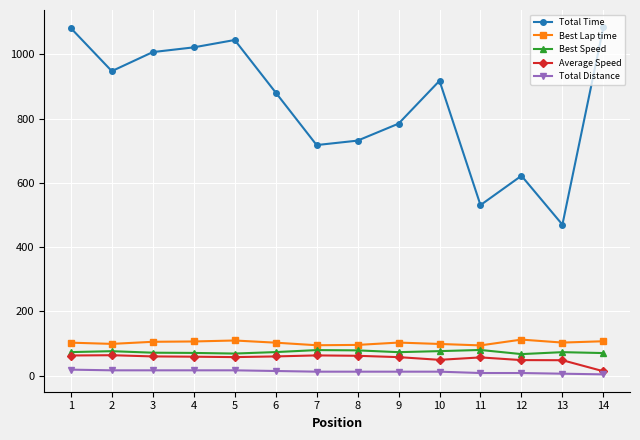

At which label does Average Speed first exceed 59?

1